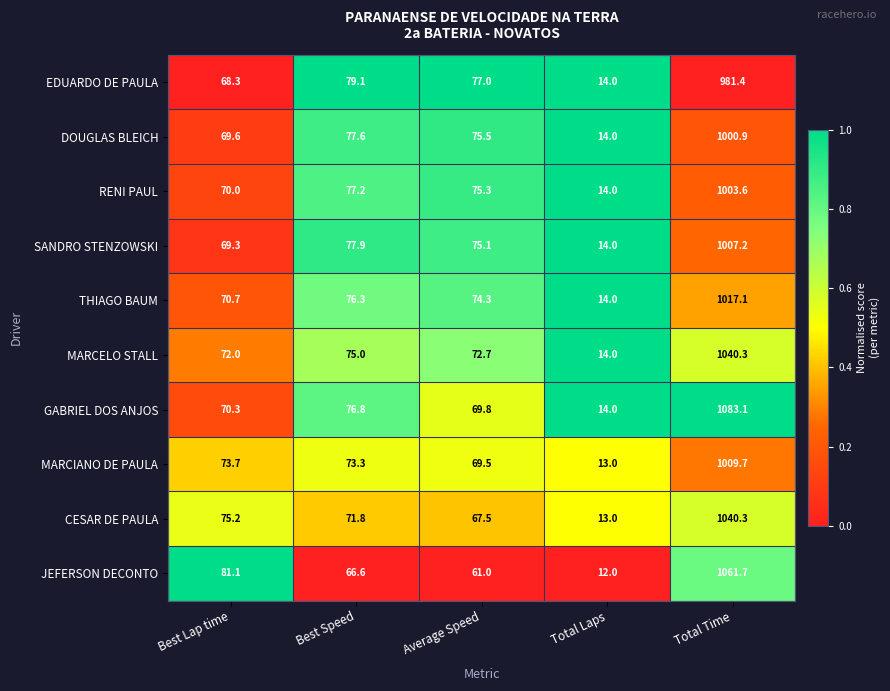

At which label does EDUARDO DE PAULA first exceed 77?

Best Speed